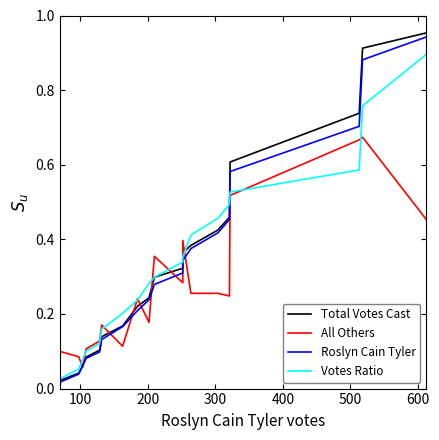

Does the chart have visible grid lines?

No